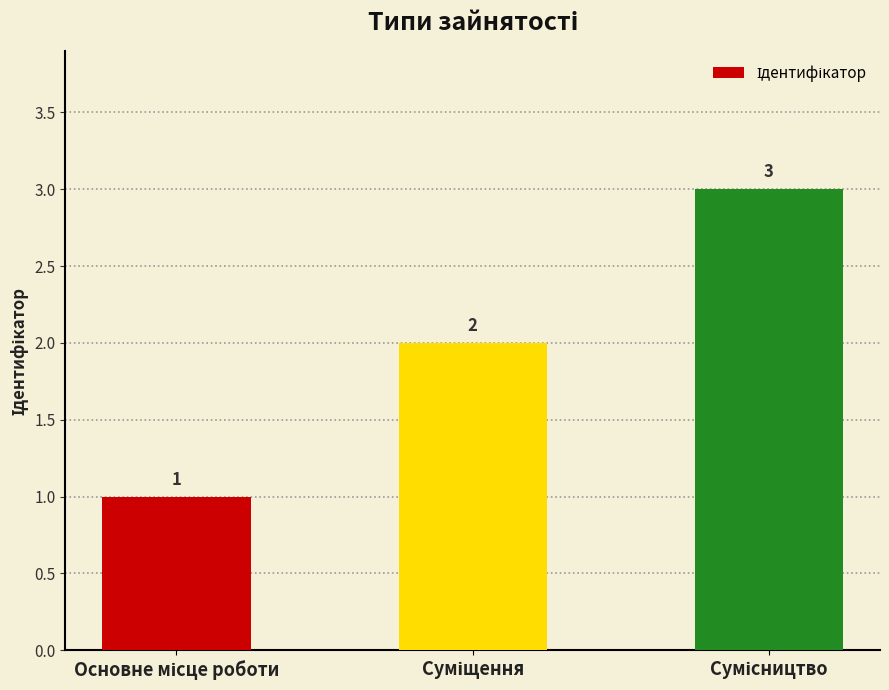

What is the greatest value displayed?

3